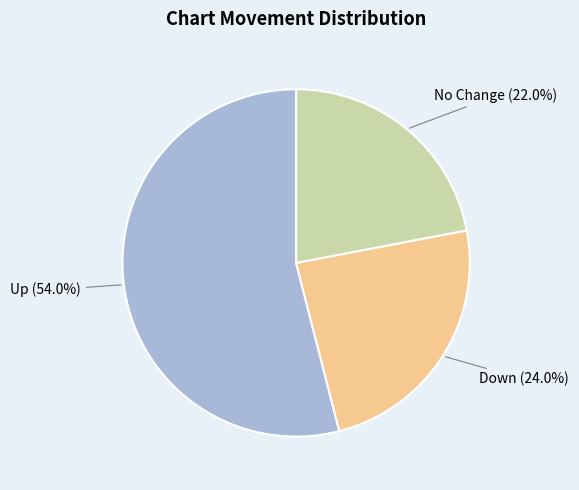

Is there a majority slice in this chart?

Yes